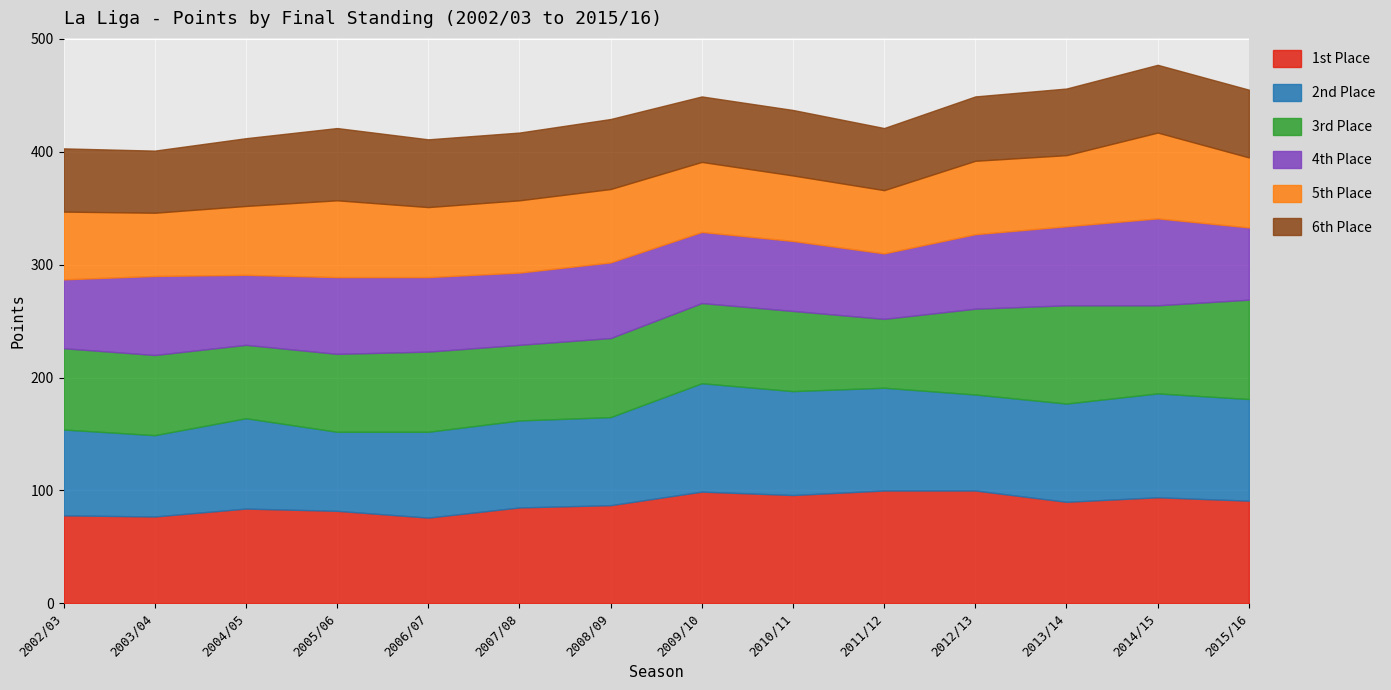

What is the label of the 12th point from the left?

2013/14